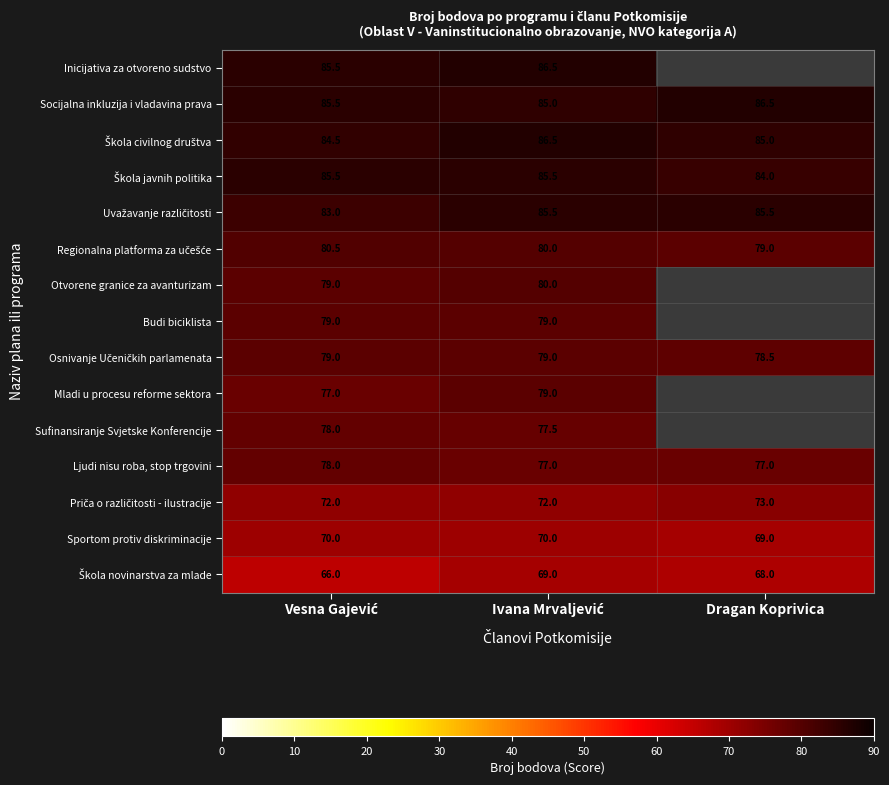

True or false: Socijalna inkluzija i vladavina prava has a value of 86.5 at Dragan Koprivica.

True